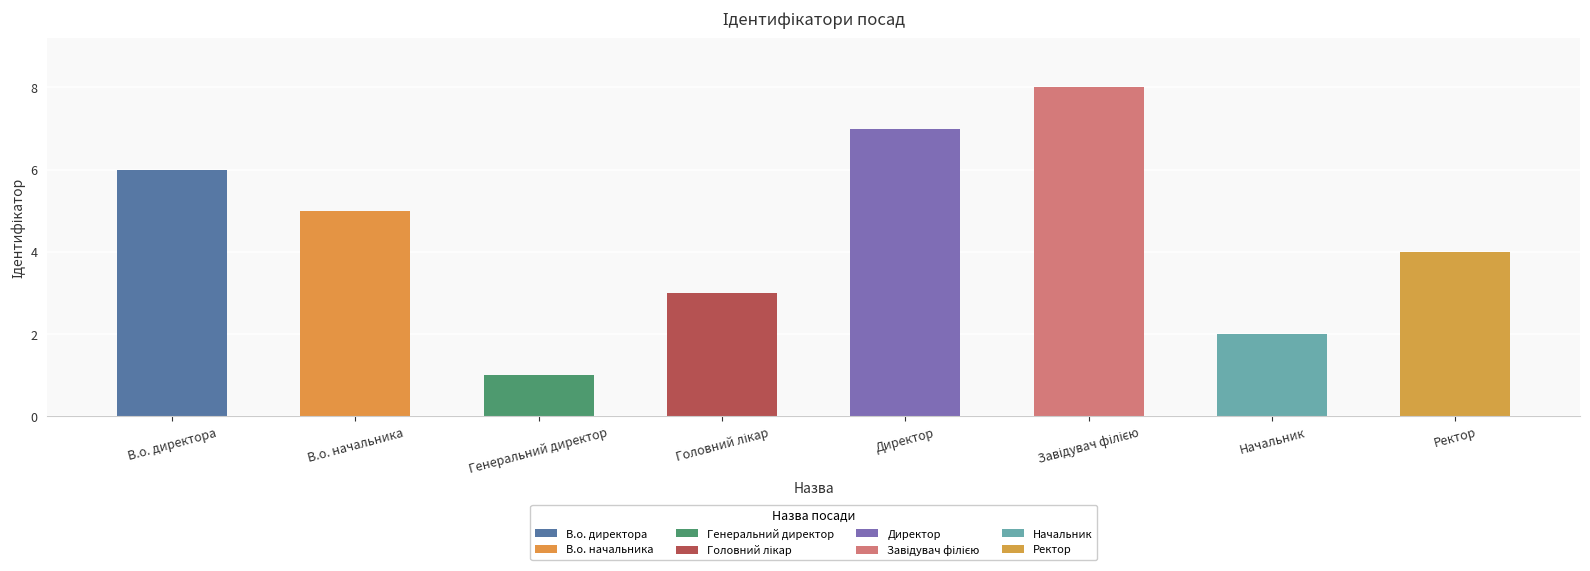

How many values are below 5?

4